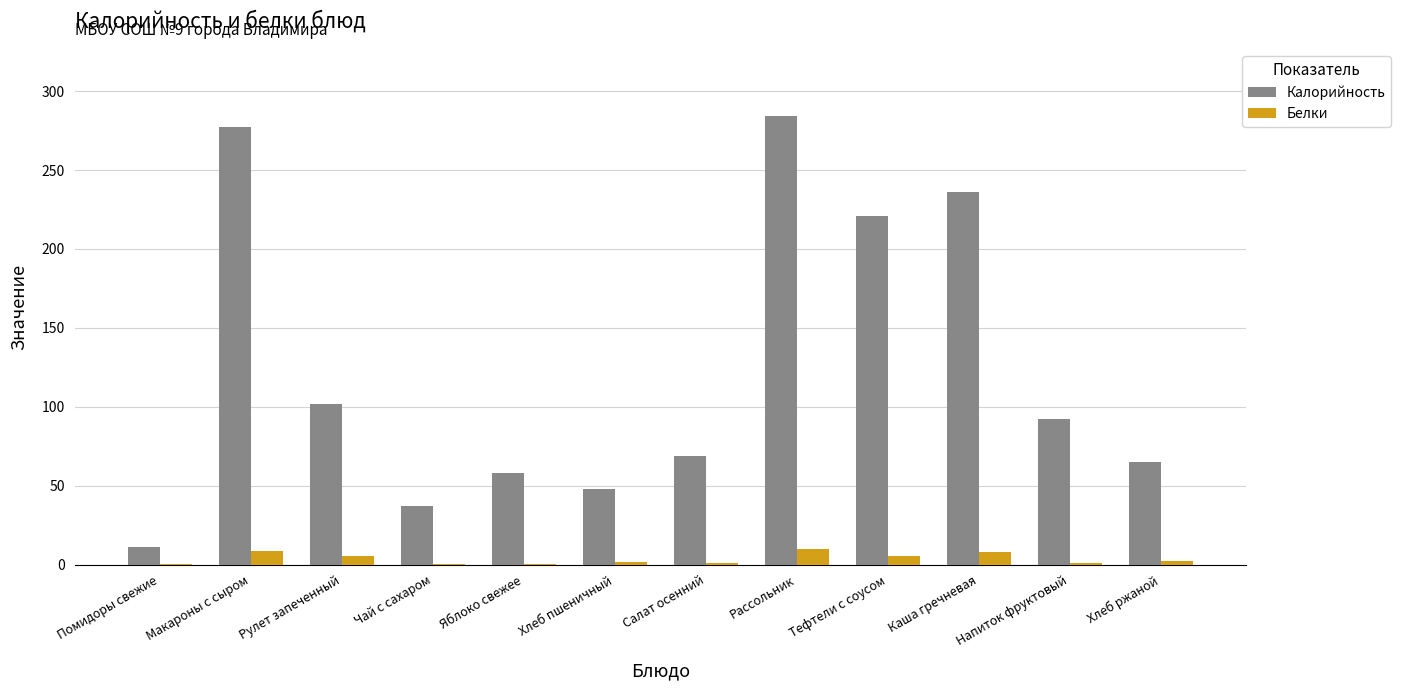

Between Помидоры свежие and Тефтели с соусом, which series saw the biggest shift?

Калорийность